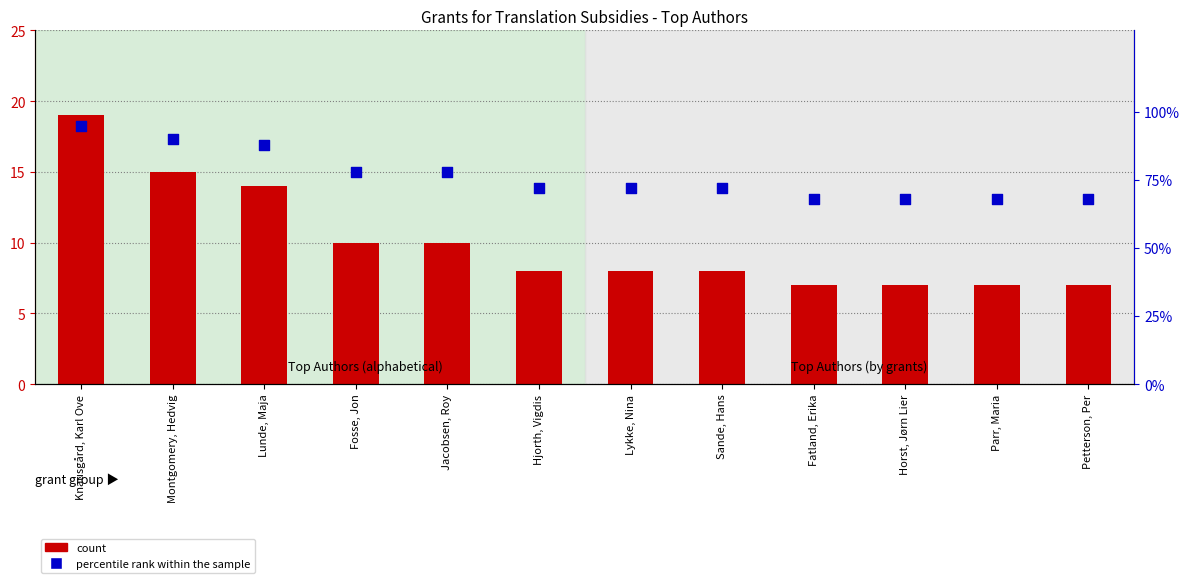

Which series contains the lowest Y value?

count